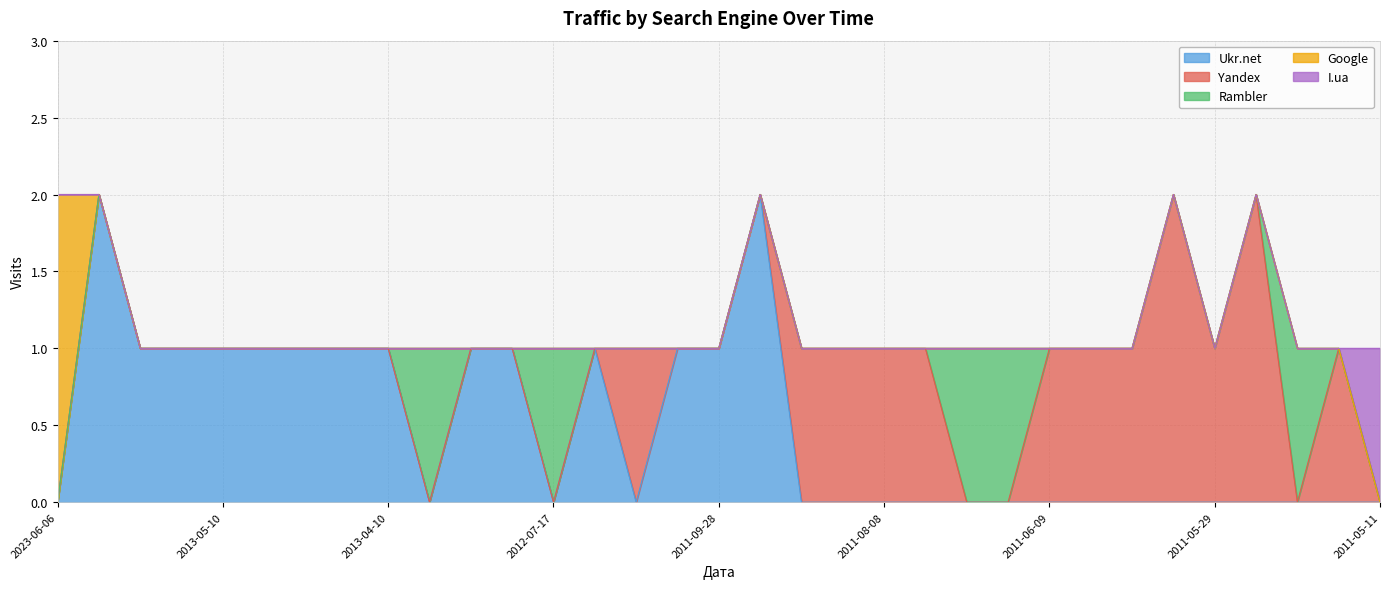

Reading right to left, what are all the values shown in this chart?

Ukr.net: 2011-05-11=0	2011-05-20=0	2011-05-23=0	2011-05-28=0	2011-05-29=0	2011-05-30=0	2011-05-31=0	2011-06-01=0	2011-06-09=0	2011-06-14=0	2011-06-19=0	2011-08-04=0	2011-08-08=0	2011-08-09=0	2011-08-24=0	2011-09-26=2	2011-09-28=1	2011-10-05=1	2011-11-22=0	2012-06-12=1	2012-07-17=0	2013-03-22=1	2013-03-27=1	2013-03-30=0	2013-04-10=1	2013-04-25=1	2013-04-26=1	2013-05-09=1	2013-05-10=1	2013-05-14=1	2013-05-30=1	2013-05-31=2	2023-06-06=0
Yandex: 2011-05-11=0	2011-05-20=1	2011-05-23=0	2011-05-28=2	2011-05-29=1	2011-05-30=2	2011-05-31=1	2011-06-01=1	2011-06-09=1	2011-06-14=0	2011-06-19=0	2011-08-04=1	2011-08-08=1	2011-08-09=1	2011-08-24=1	2011-09-26=0	2011-09-28=0	2011-10-05=0	2011-11-22=1	2012-06-12=0	2012-07-17=0	2013-03-22=0	2013-03-27=0	2013-03-30=0	2013-04-10=0	2013-04-25=0	2013-04-26=0	2013-05-09=0	2013-05-10=0	2013-05-14=0	2013-05-30=0	2013-05-31=0	2023-06-06=0
Rambler: 2011-05-11=0	2011-05-20=0	2011-05-23=1	2011-05-28=0	2011-05-29=0	2011-05-30=0	2011-05-31=0	2011-06-01=0	2011-06-09=0	2011-06-14=1	2011-06-19=1	2011-08-04=0	2011-08-08=0	2011-08-09=0	2011-08-24=0	2011-09-26=0	2011-09-28=0	2011-10-05=0	2011-11-22=0	2012-06-12=0	2012-07-17=1	2013-03-22=0	2013-03-27=0	2013-03-30=1	2013-04-10=0	2013-04-25=0	2013-04-26=0	2013-05-09=0	2013-05-10=0	2013-05-14=0	2013-05-30=0	2013-05-31=0	2023-06-06=0
Google: 2011-05-11=0	2011-05-20=0	2011-05-23=0	2011-05-28=0	2011-05-29=0	2011-05-30=0	2011-05-31=0	2011-06-01=0	2011-06-09=0	2011-06-14=0	2011-06-19=0	2011-08-04=0	2011-08-08=0	2011-08-09=0	2011-08-24=0	2011-09-26=0	2011-09-28=0	2011-10-05=0	2011-11-22=0	2012-06-12=0	2012-07-17=0	2013-03-22=0	2013-03-27=0	2013-03-30=0	2013-04-10=0	2013-04-25=0	2013-04-26=0	2013-05-09=0	2013-05-10=0	2013-05-14=0	2013-05-30=0	2013-05-31=0	2023-06-06=2
I.ua: 2011-05-11=1	2011-05-20=0	2011-05-23=0	2011-05-28=0	2011-05-29=0	2011-05-30=0	2011-05-31=0	2011-06-01=0	2011-06-09=0	2011-06-14=0	2011-06-19=0	2011-08-04=0	2011-08-08=0	2011-08-09=0	2011-08-24=0	2011-09-26=0	2011-09-28=0	2011-10-05=0	2011-11-22=0	2012-06-12=0	2012-07-17=0	2013-03-22=0	2013-03-27=0	2013-03-30=0	2013-04-10=0	2013-04-25=0	2013-04-26=0	2013-05-09=0	2013-05-10=0	2013-05-14=0	2013-05-30=0	2013-05-31=0	2023-06-06=0